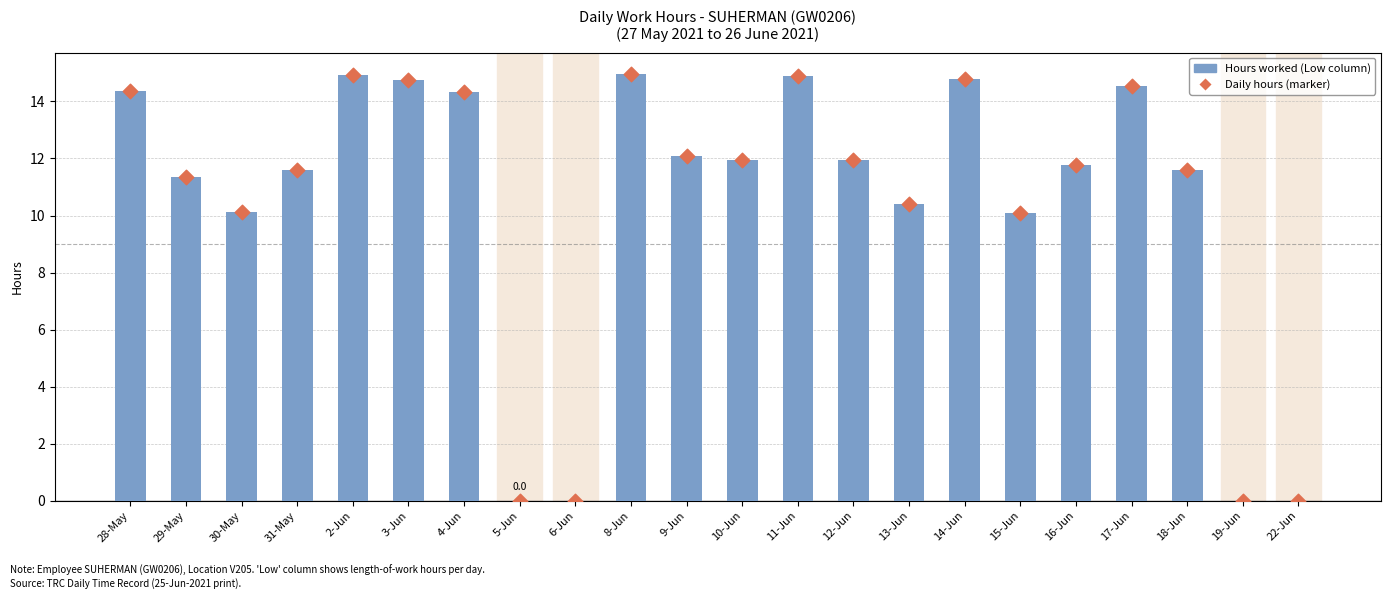

At which category is the sum across all series the highest?

8-Jun